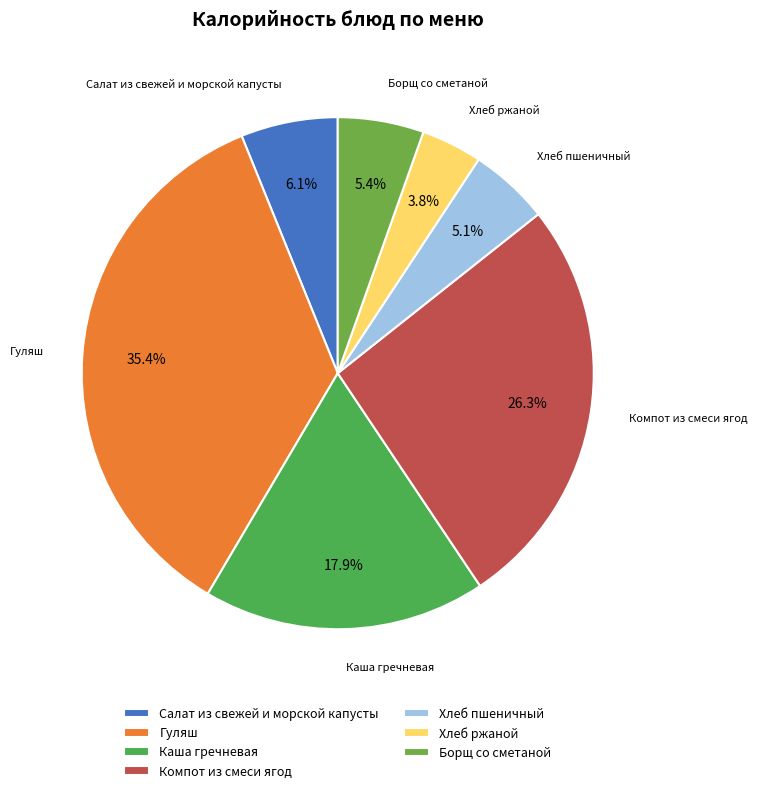

Which slice is the largest?

Гуляш